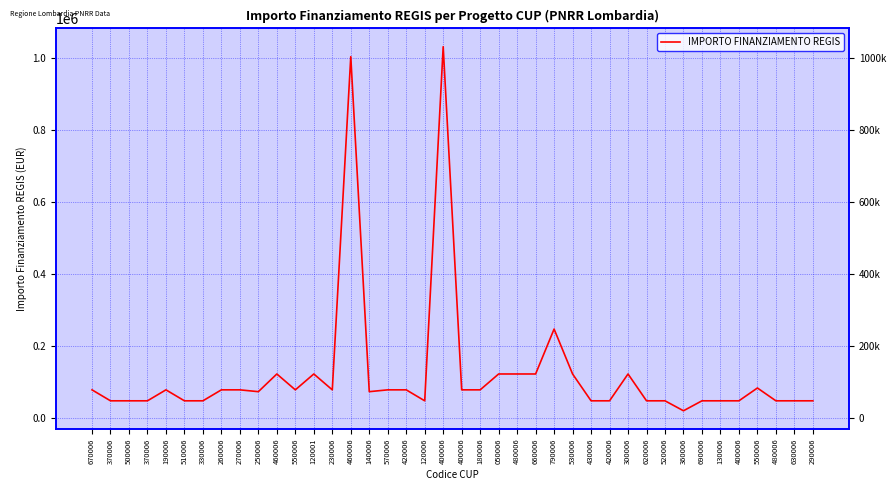

What is the value of the 31st point from the left?

47427